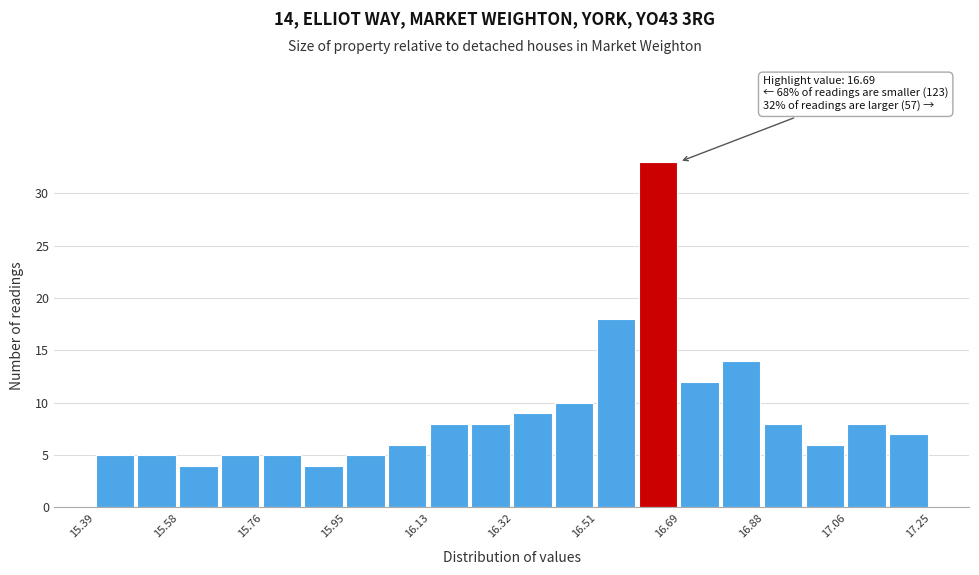

Which range on the x-axis has the tallest bar?

16.60 to 16.70